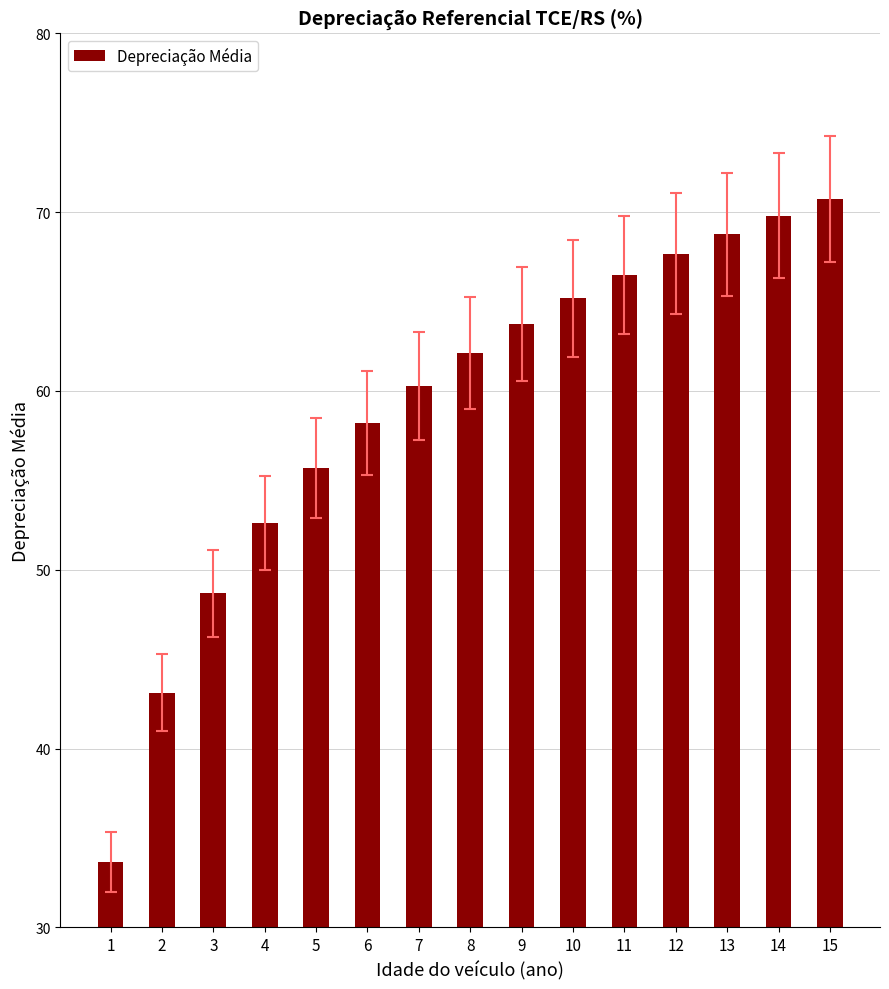

Which label corresponds to the largest value in the chart?

15